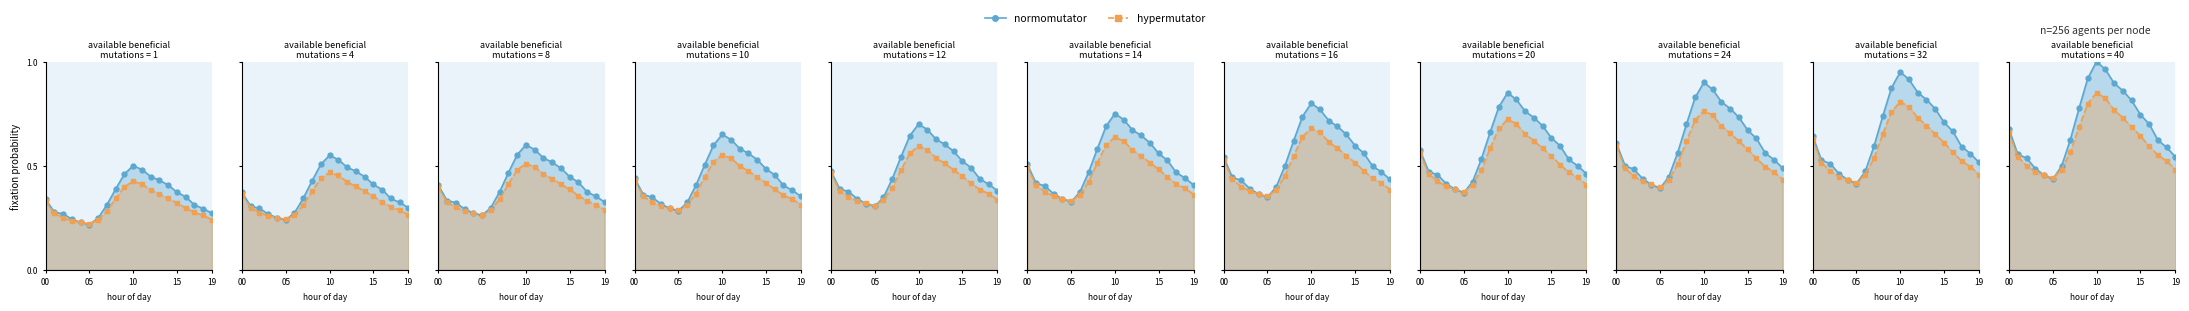

Rank the series by their maximum value, from highest to lowest.

normomutator, hypermutator